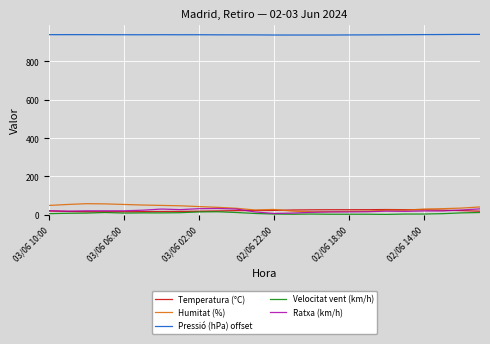

Which series has the largest total across all categories?

Pressió (hPa) offset